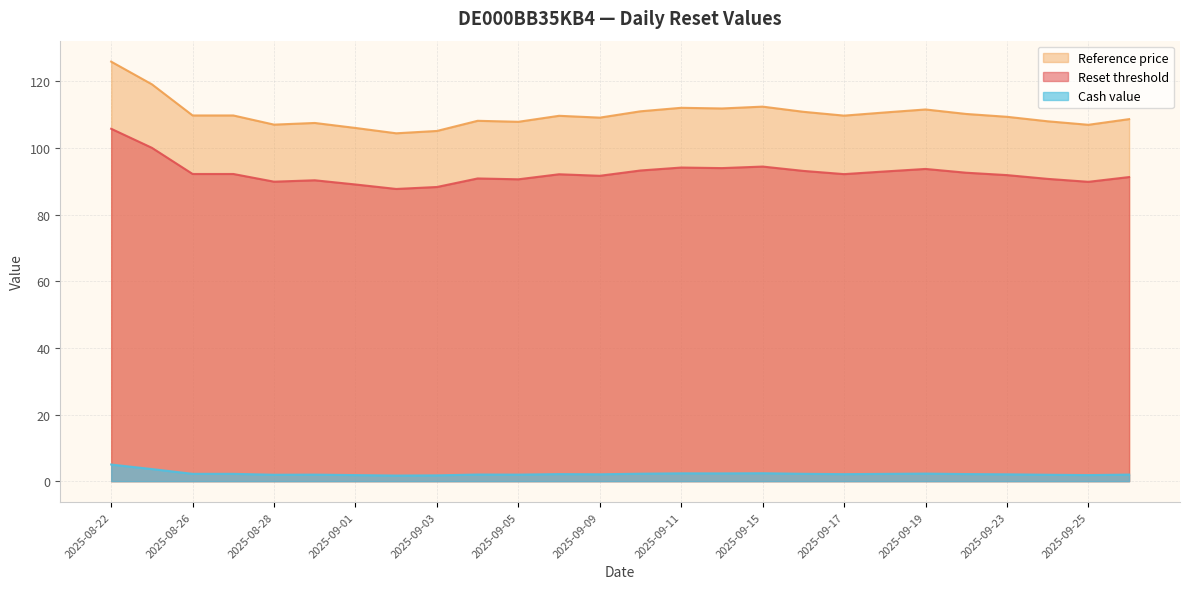

What are all the series names shown in the legend?

Reset threshold, Reference price, Cash value